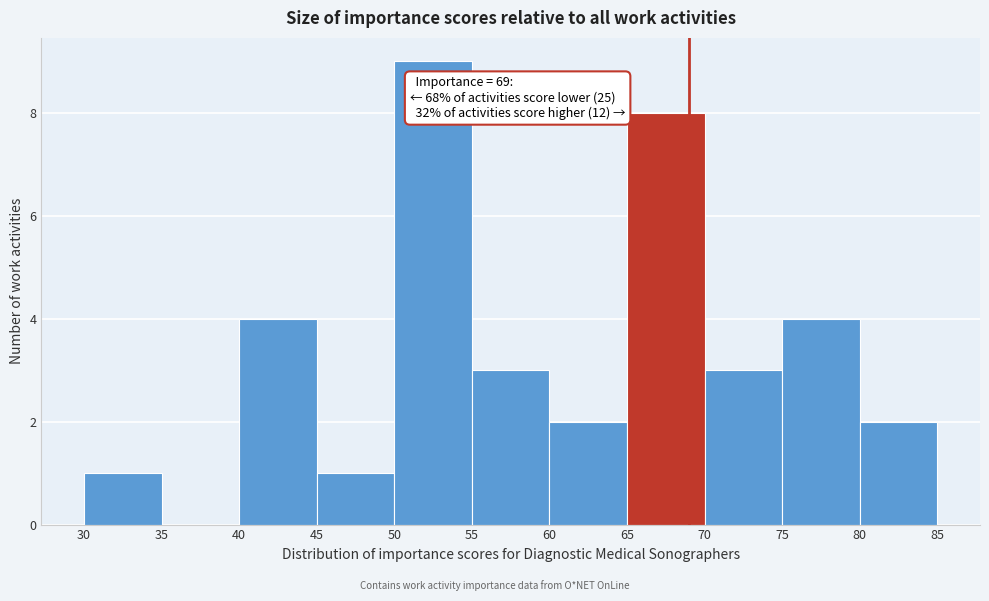

Which range on the x-axis has the tallest bar?

50 to 55